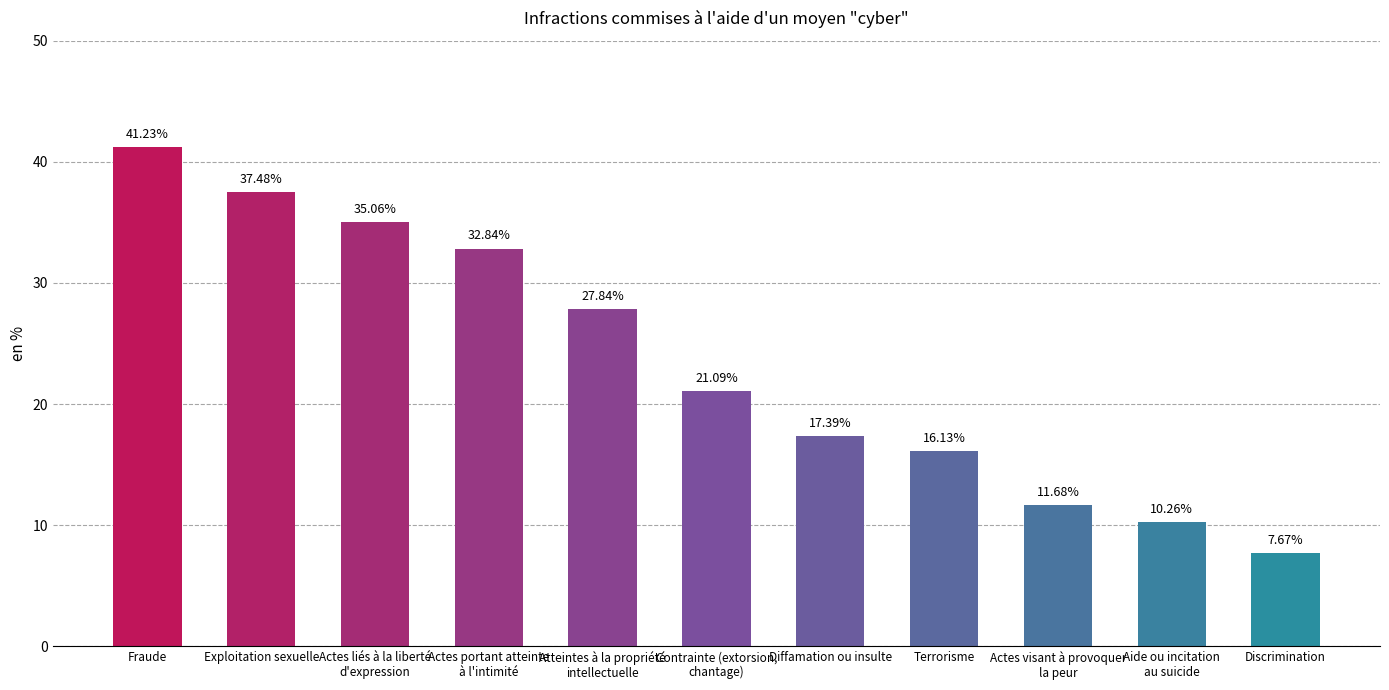

Is it true that the value at Exploitation sexuelle is 37.5?

True